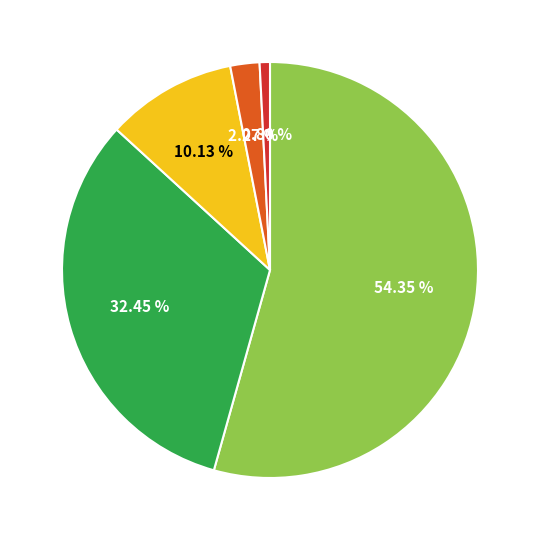

Does any single category account for the majority?

Yes